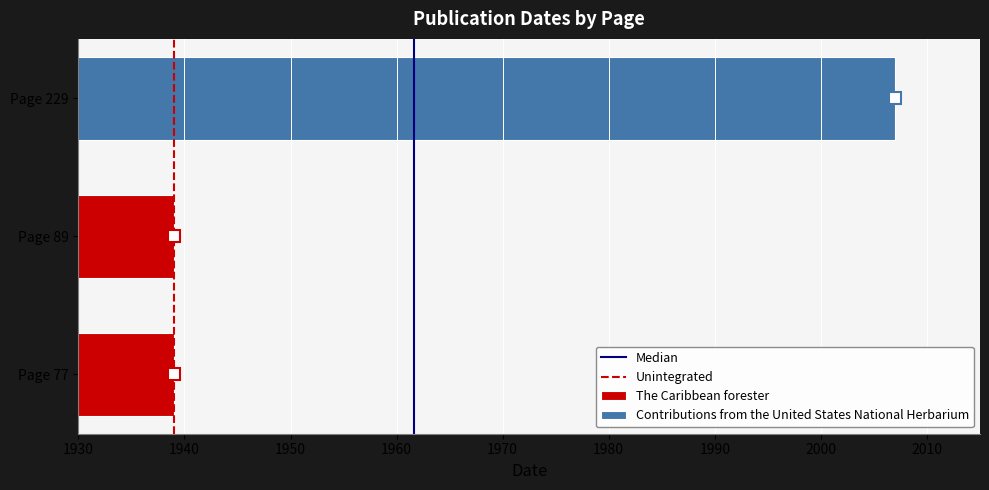

Is the value of The Caribbean forester at 1940 greater than the value of Median at 1940?

No